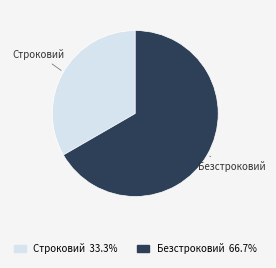

Which has a higher value, Строковий or Безстроковий?

Безстроковий